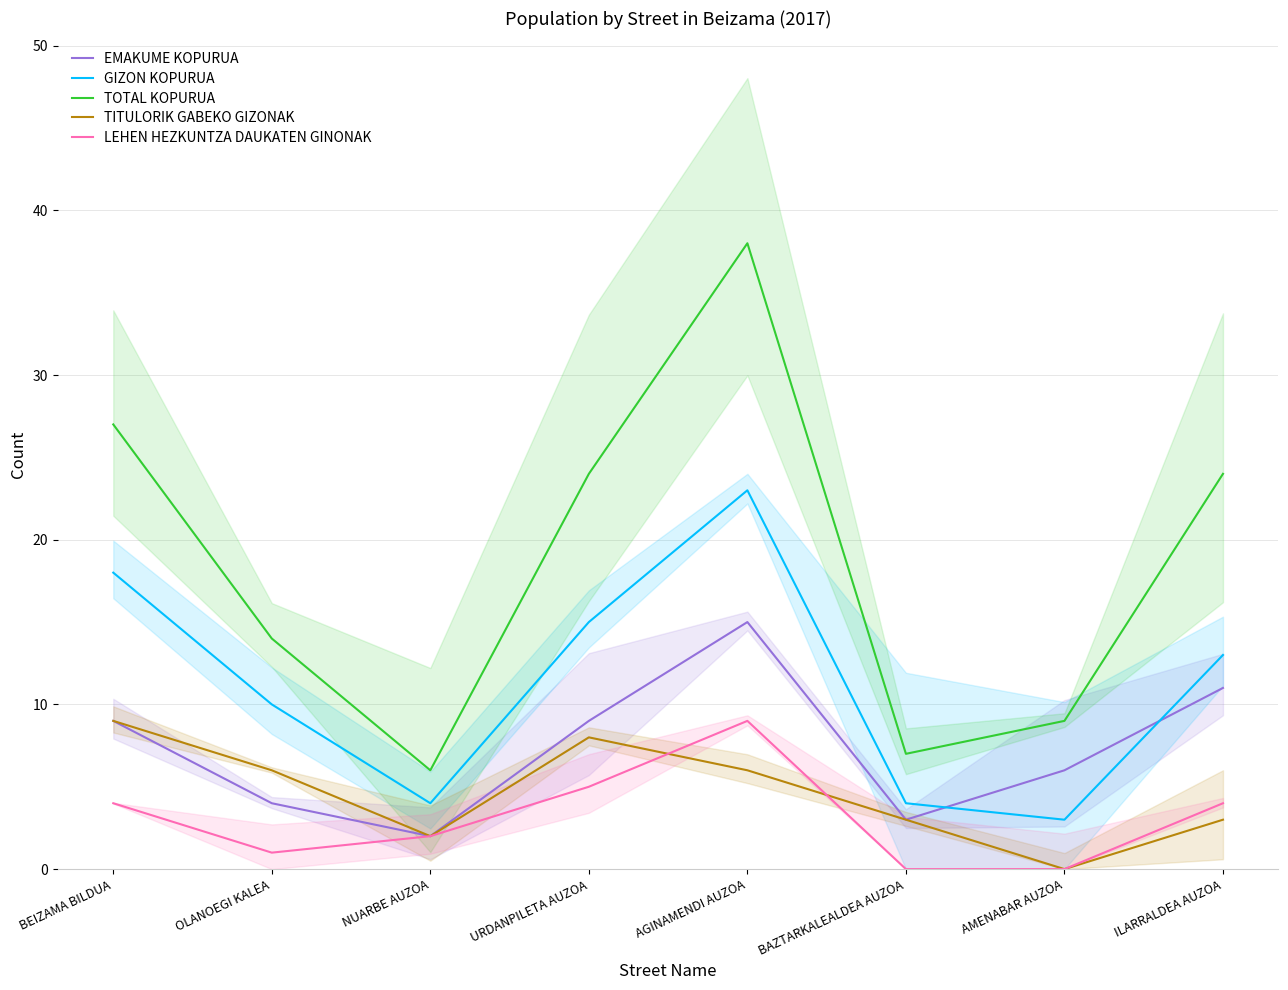

Is it true that LEHEN HEZKUNTZA DAUKATEN GINONAK equals 0 at AMENABAR AUZOA?

True